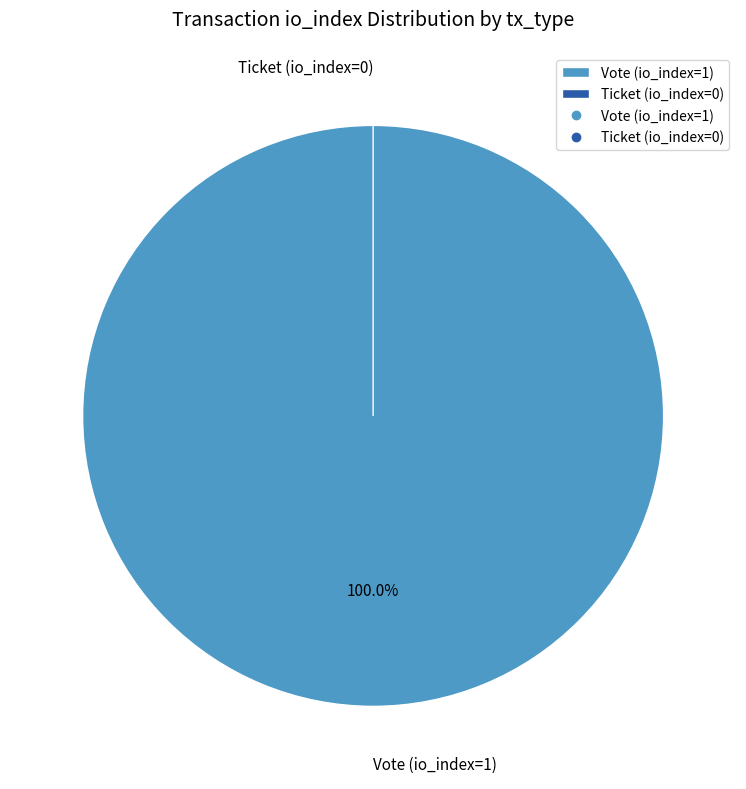

How many slices are in this pie chart?

2